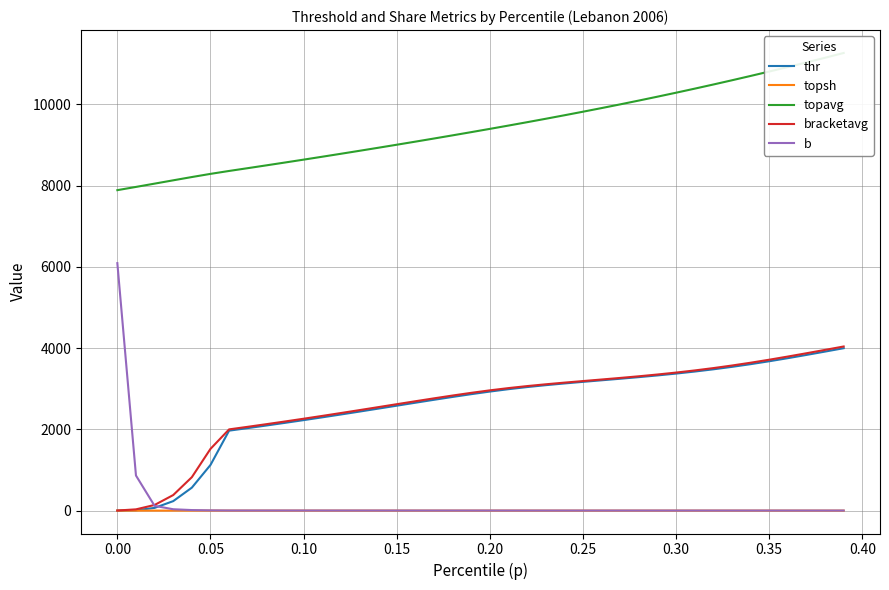

What is the greatest value displayed?

11267.1